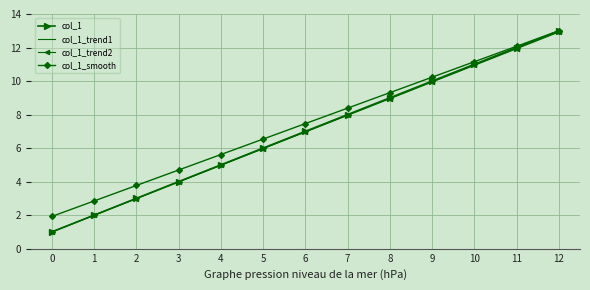

List the labels in order of col_1_trend1 value, largest first.

12, 11, 10, 9, 8, 7, 6, 5, 4, 3, 2, 1, 0